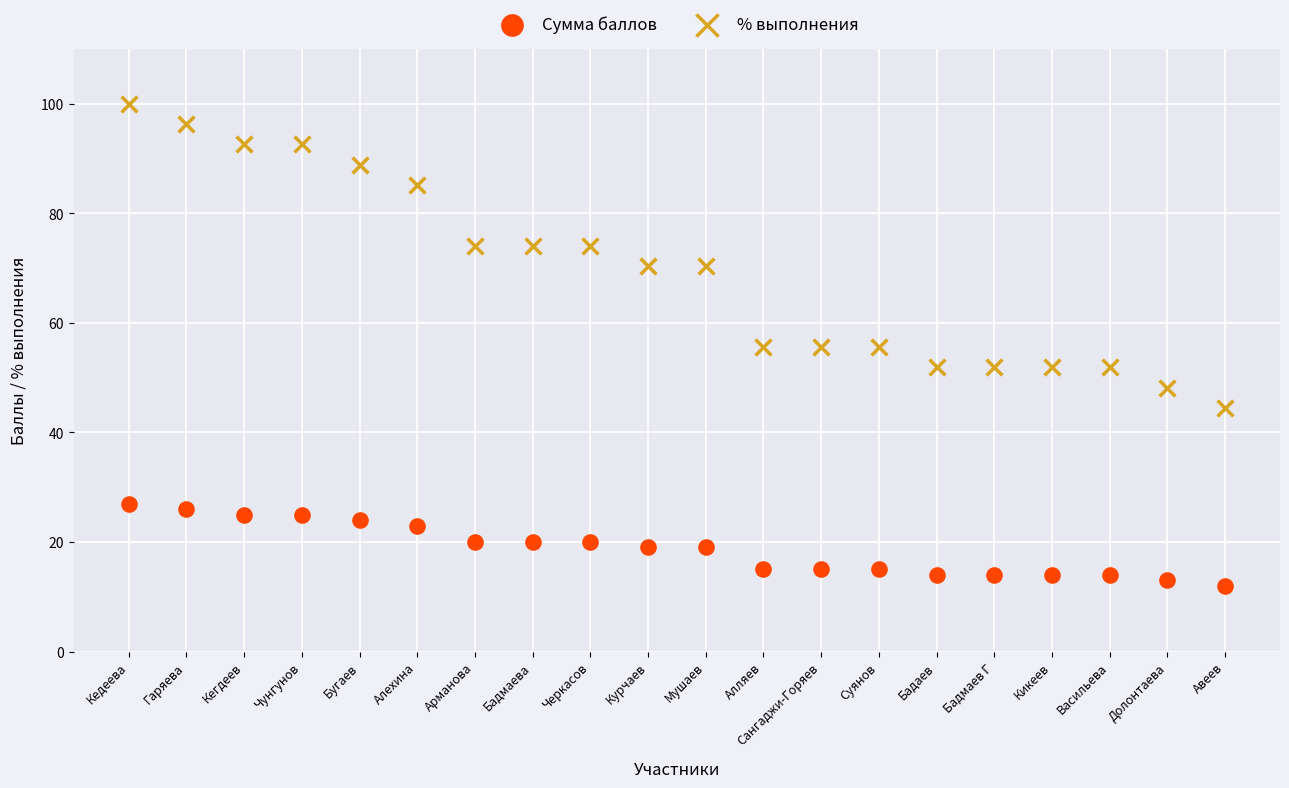

Which series contains the highest Y value?

% выполнения